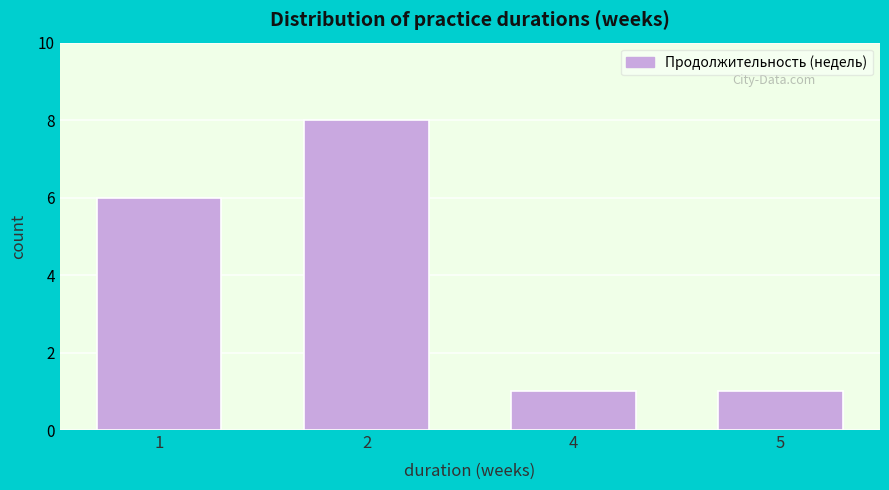

Reading left to right, extract all data points from this chart.

1=6	2=8	4=1	5=1